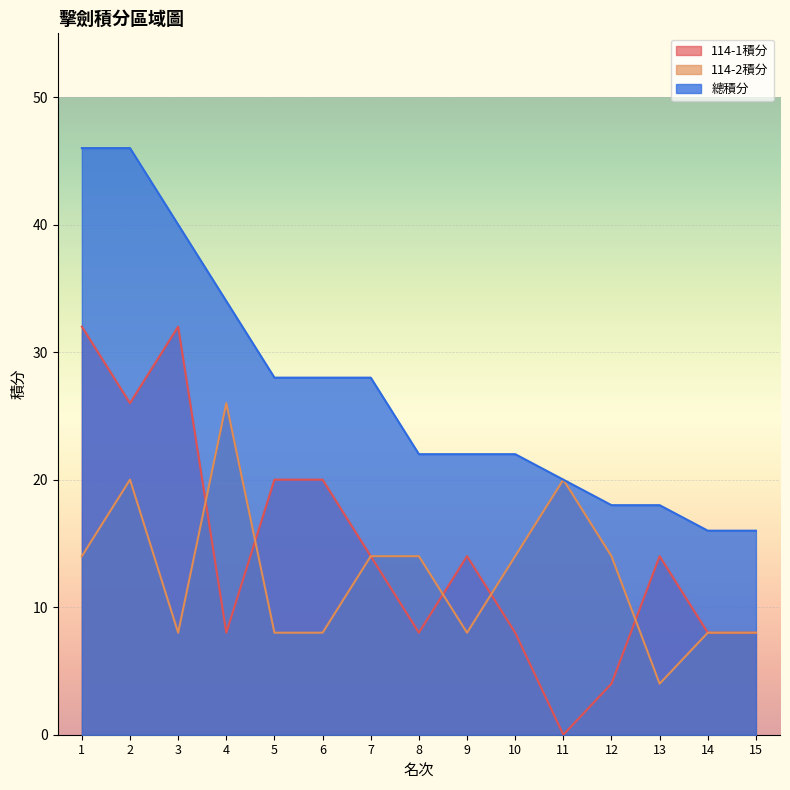

True or false: 總積分 and 114-2積分 cross at least once.

False